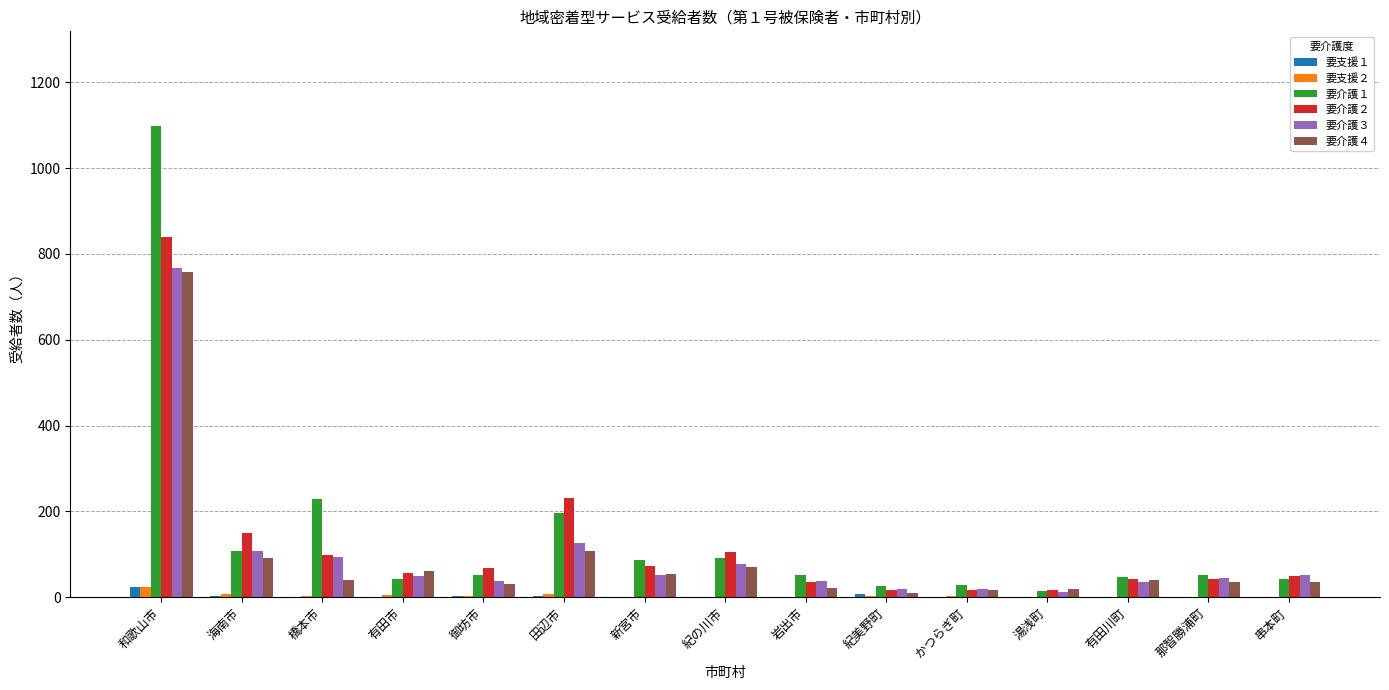

What is the maximum value for 要介護２?

840